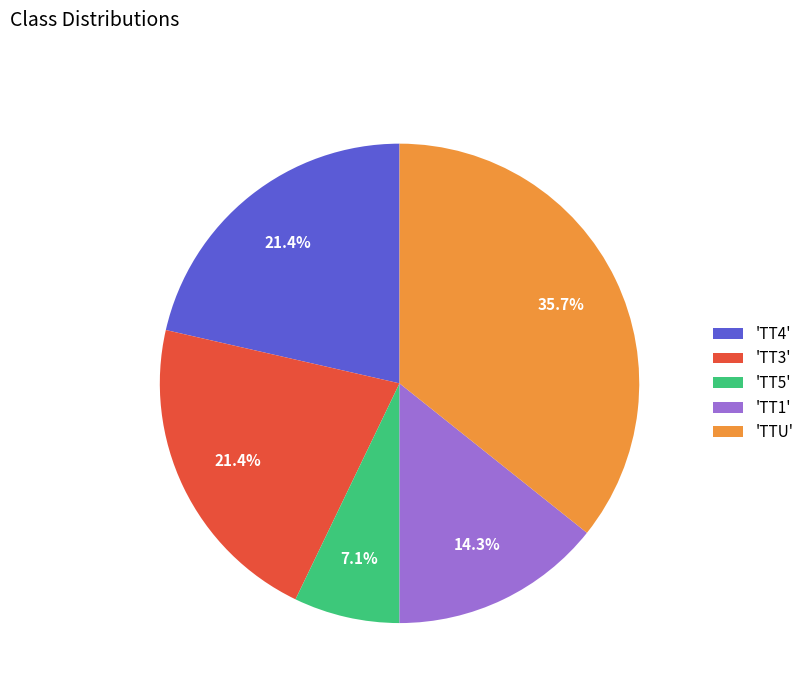

Approximately how many times larger is the value at 'TTU' compared to 'TT1'?

2.5